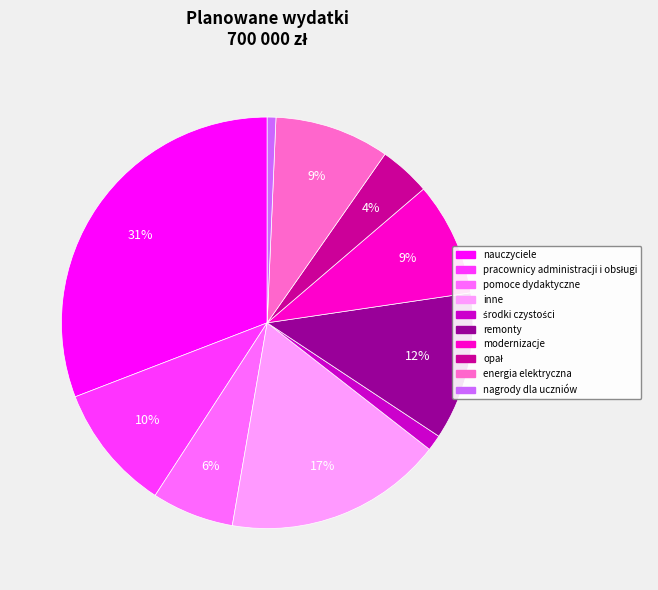

To the nearest percent, what is the average slice percentage?

10%